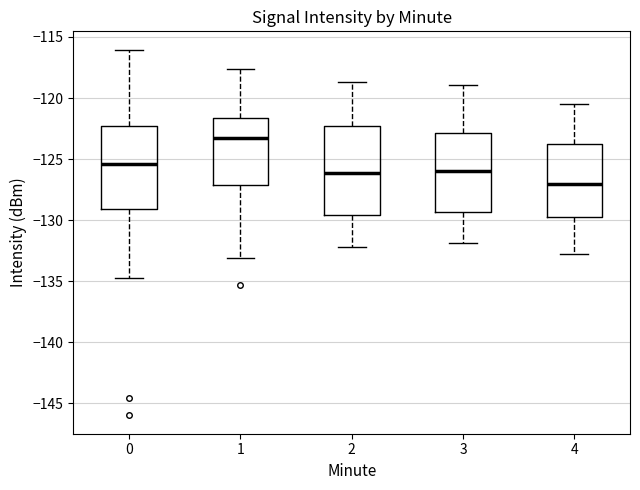

Reading left to right, read every box against the y-axis: the position of its median line, the range the box covers, and the ends of its whiskers. The values are not printed on the chart, so give them approximately, as read against the axis.

0: median -125.5, box -129.0 to -122.5, whiskers -134.5 to -116.0
1: median -123.0, box -127.0 to -121.5, whiskers -133.0 to -117.5
2: median -126.0, box -129.5 to -122.0, whiskers -132.0 to -118.5
3: median -126.0, box -129.5 to -123.0, whiskers -132.0 to -119.0
4: median -127.0, box -130.0 to -124.0, whiskers -133.0 to -120.5